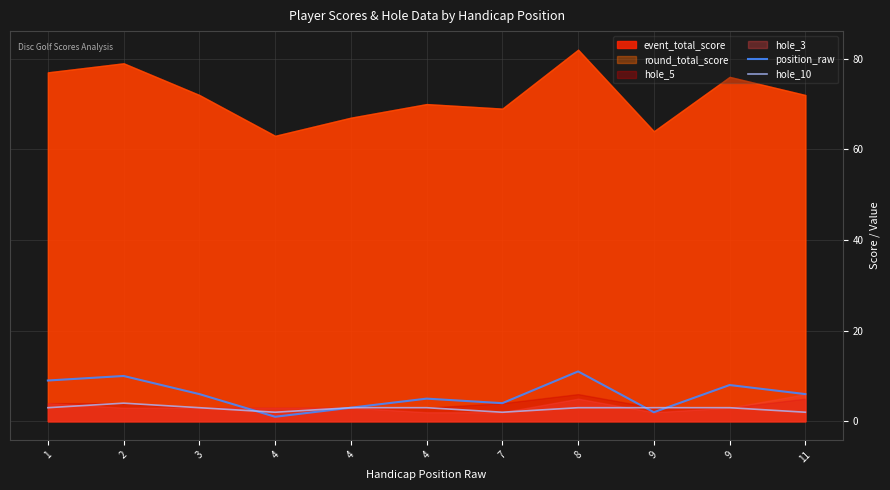

What is the sum of the hole_10 values at 3 and 1?

6